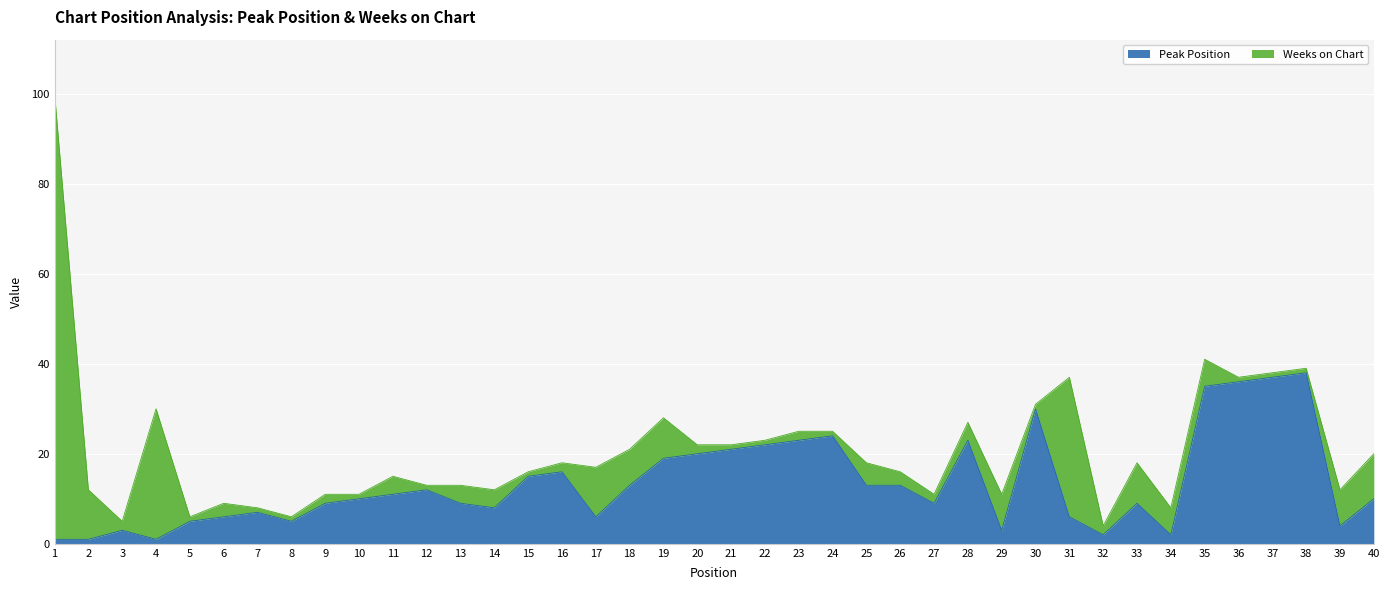

How many data points does each series have?

40